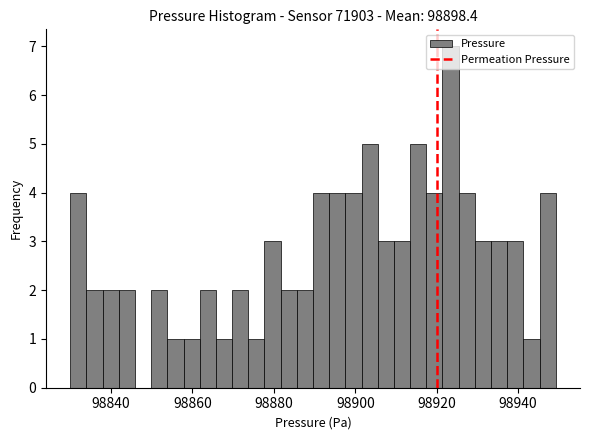

Around what value on the x-axis is the tallest bar? Give the approximate position of its centre, as read against the axis.

98924